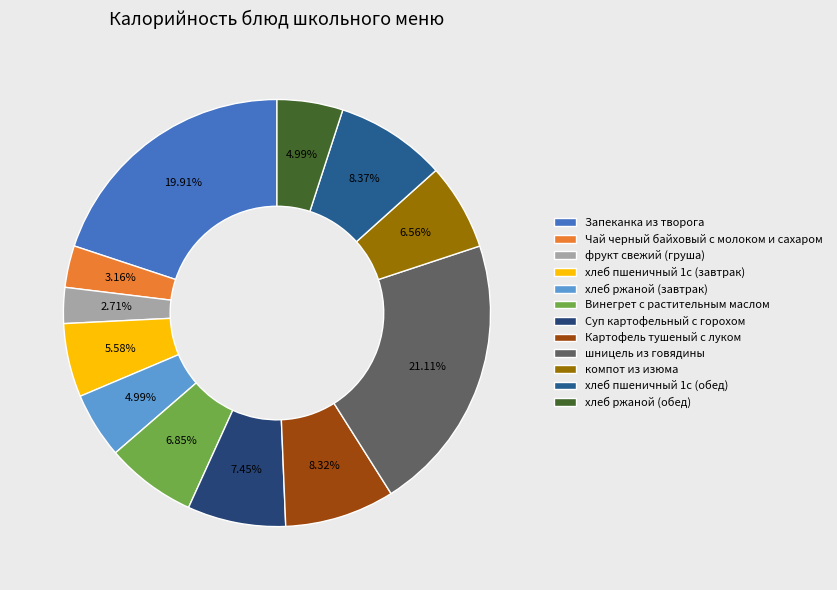

The Винегрет с растительным маслом slice represents 1% of the pie. True or false?

False